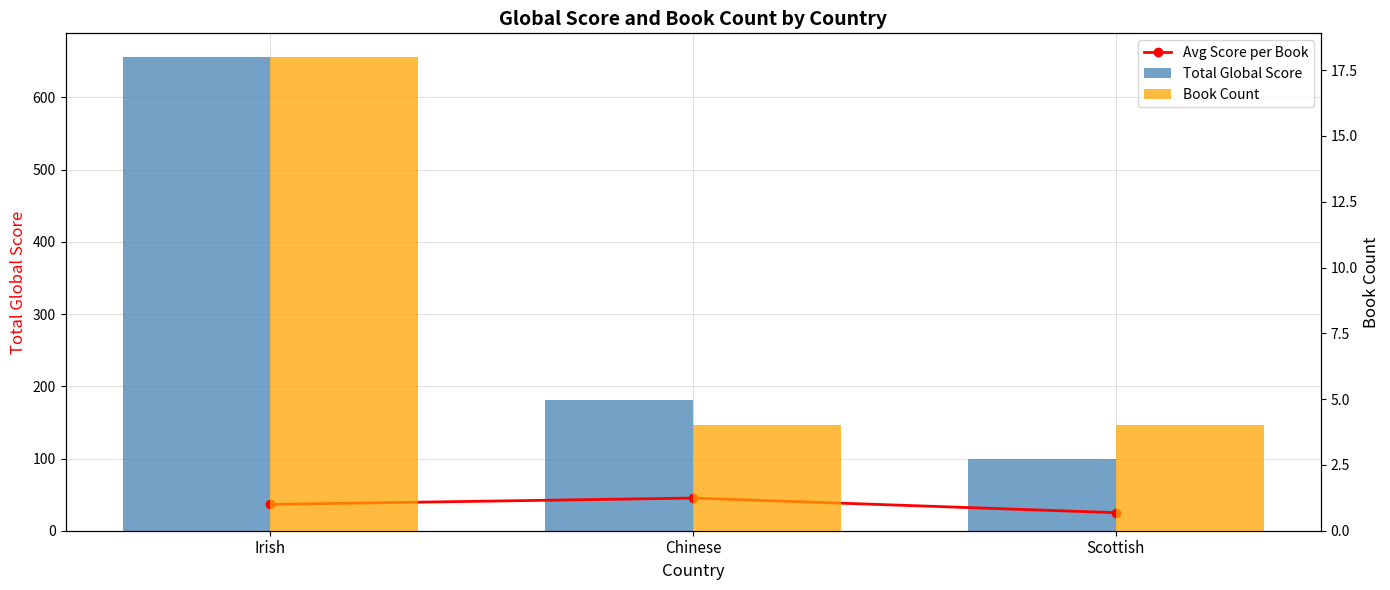

Which series has the largest total across all categories?

Total Global Score